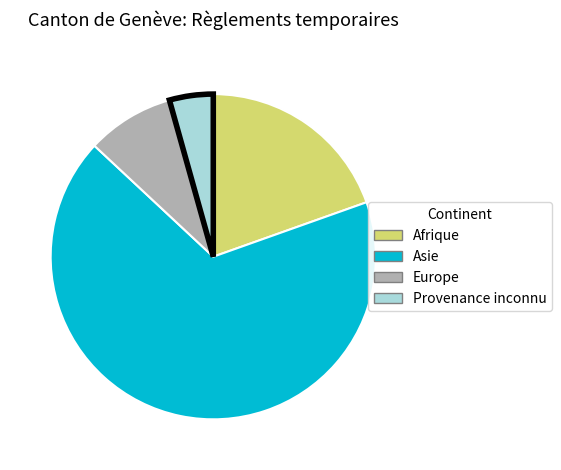

Rank the categories by value from lowest to highest.

Provenance inconnu, Europe, Afrique, Asie